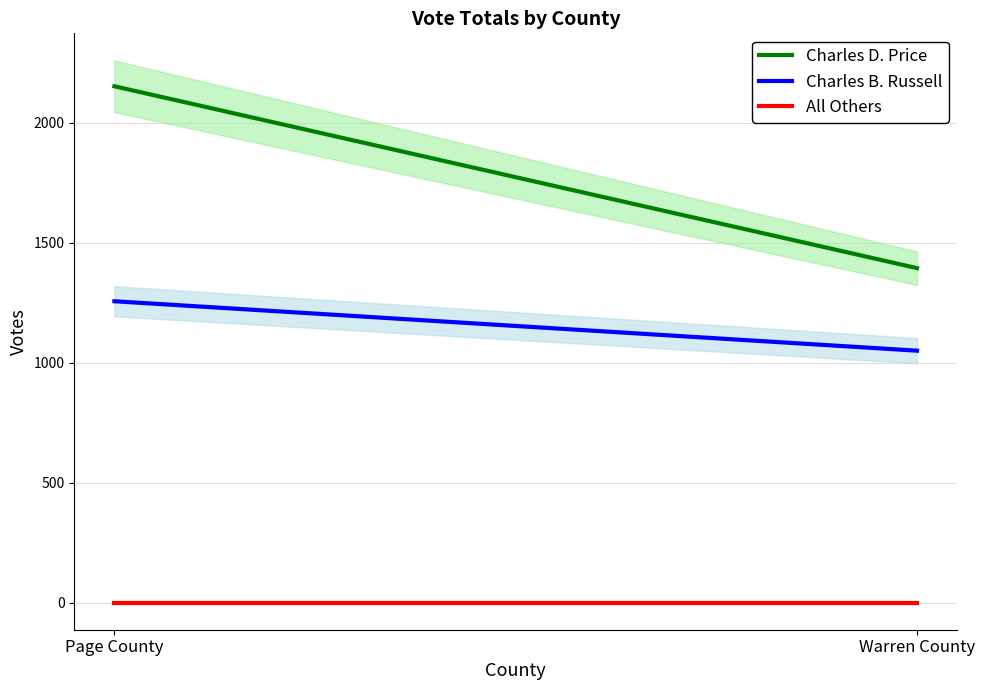

What is the difference between the Charles D. Price values at Page County and Warren County?

758